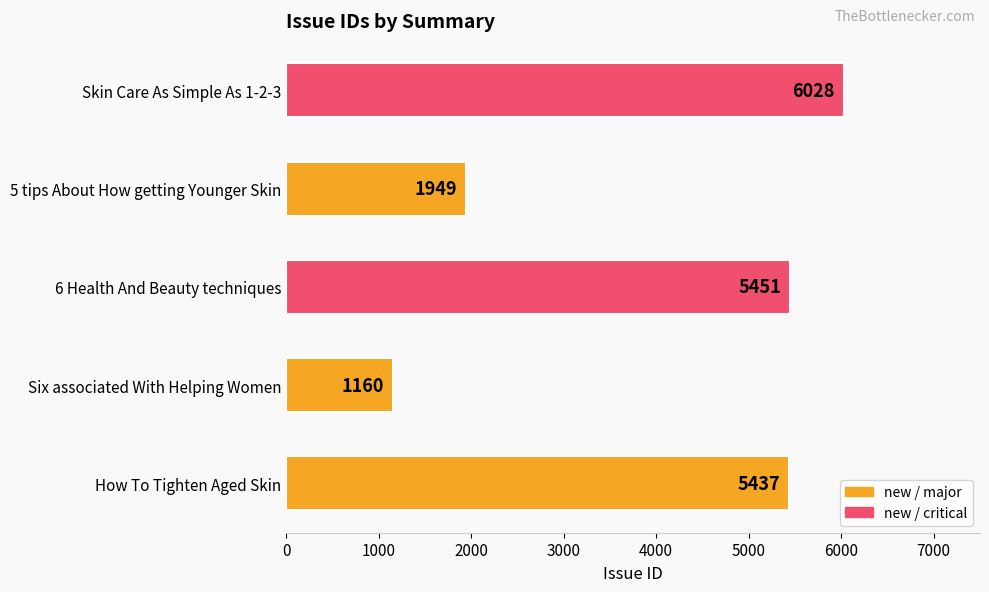

What is the ratio of the value at 5 tips About How getting Younger Skin to the value at Six associated With Helping Women?

1.7